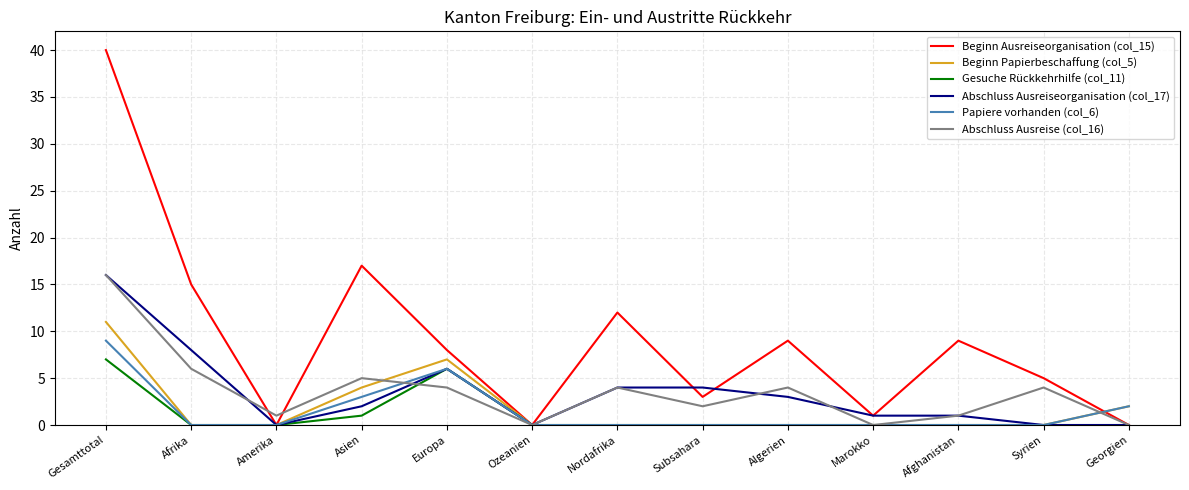

What is the difference between the highest and lowest values at Asien?

16